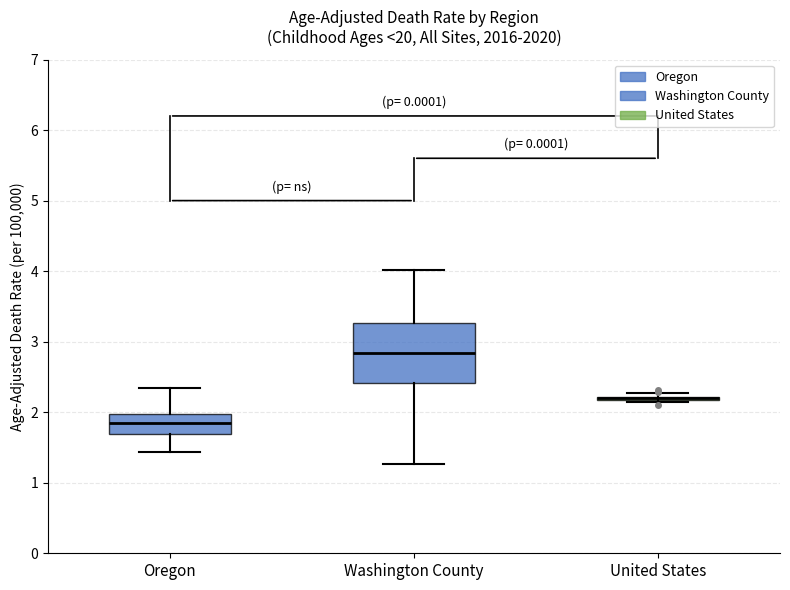

Which box is the tallest, from its lower edge to its upper edge?

Washington County